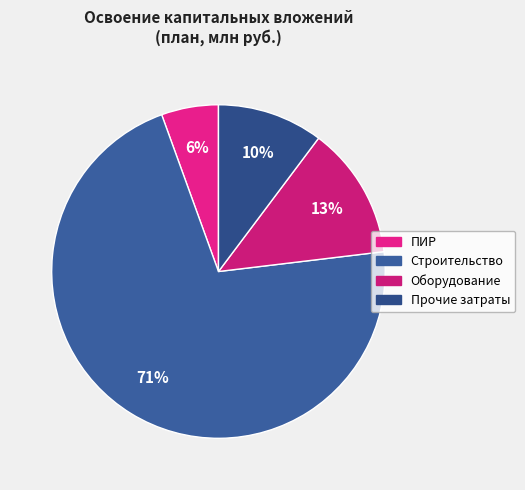

To the nearest percent, what is the average slice percentage?

25%